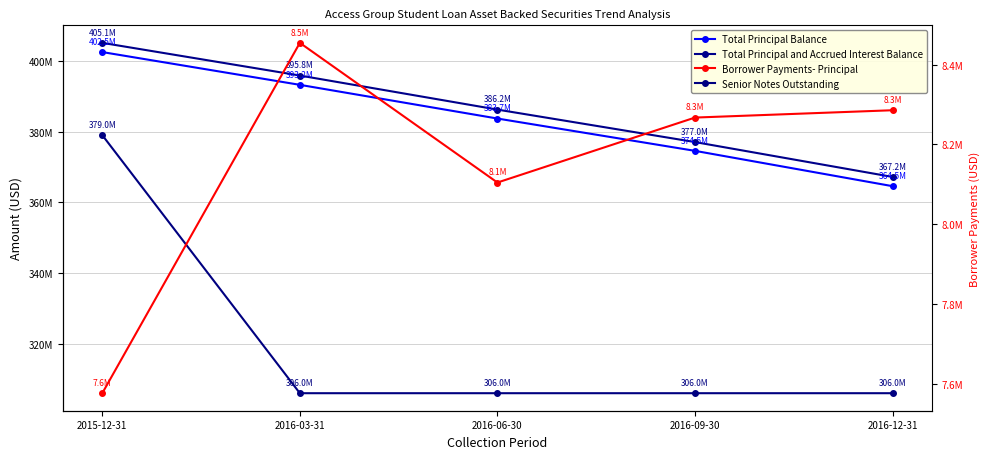

Which series has the largest range (max minus min)?

Senior Notes Outstanding